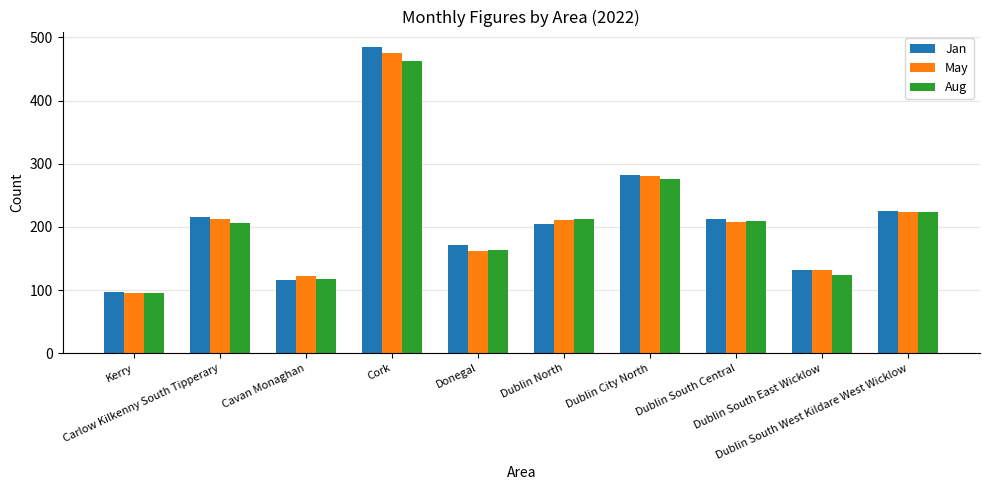

What is the label of the 3rd bar from the right?

Dublin South Central